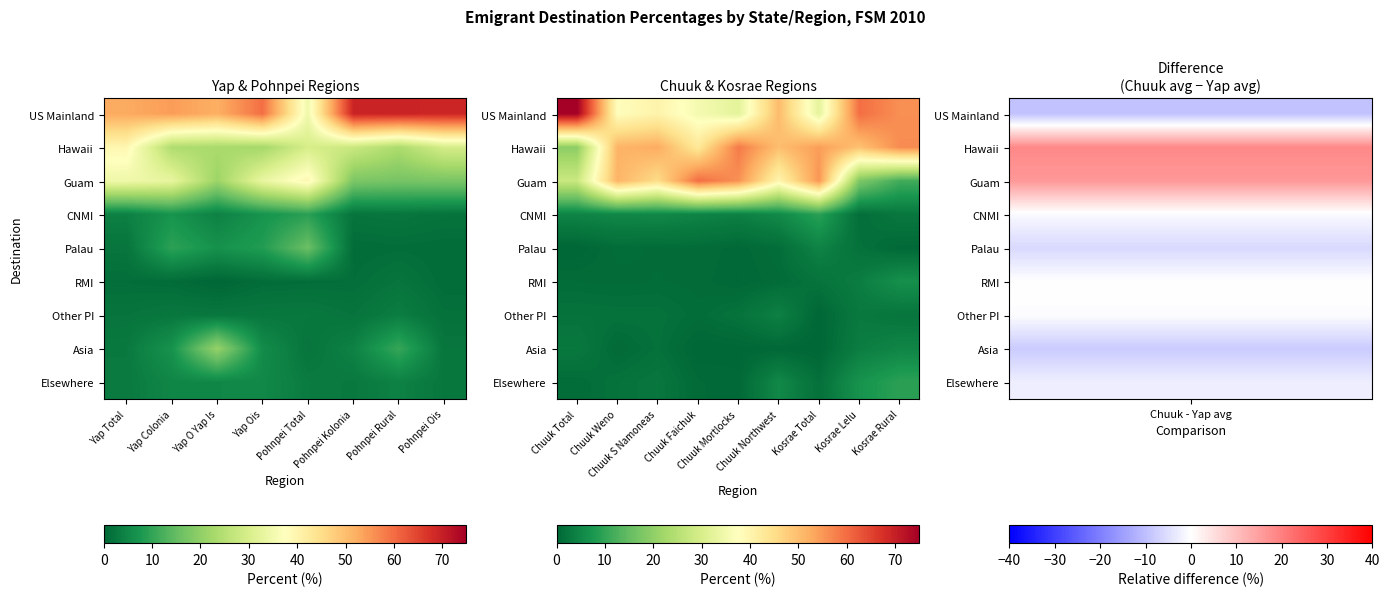

Is the value of Asia at Chuuk Mortlocks greater than the value of Hawaii at Chuuk Weno?

No